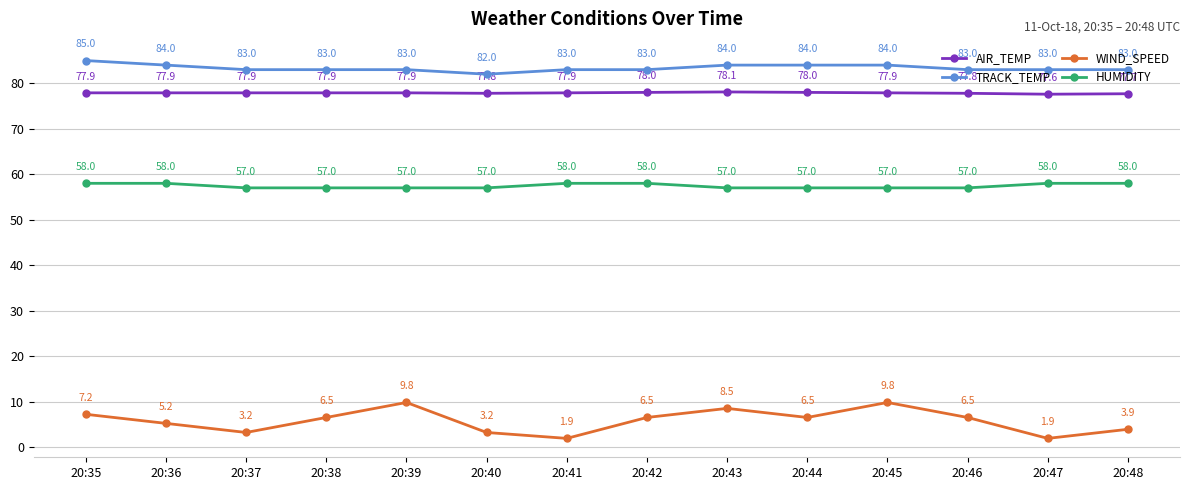

Does the chart display data point markers on the line(s)?

Yes